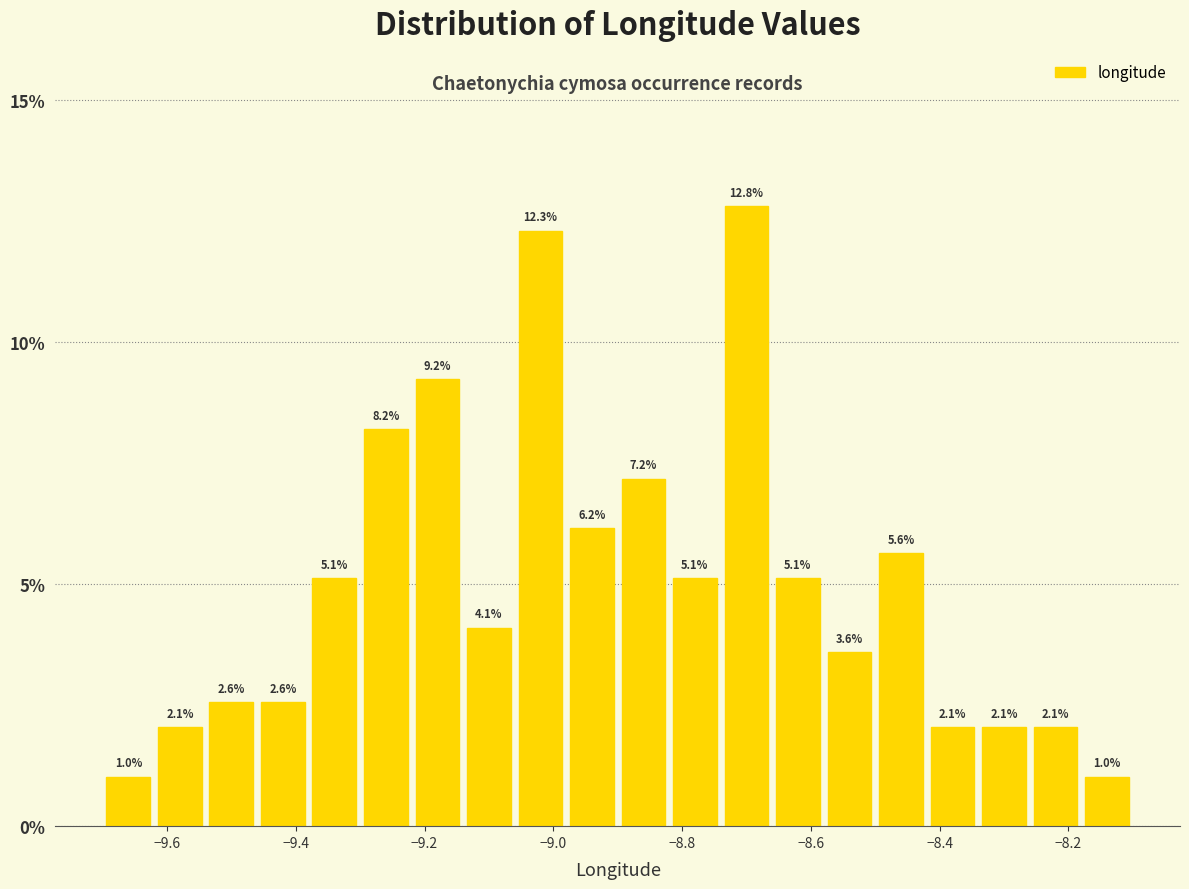

How tall is the bar that spans -8.82 to -8.74 on the x-axis?

5.1